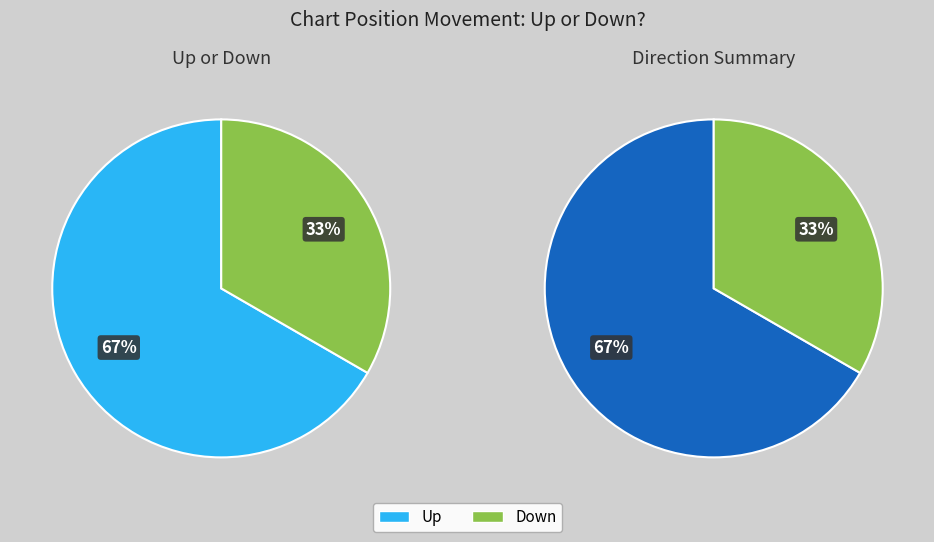

Which category accounts for the majority?

up